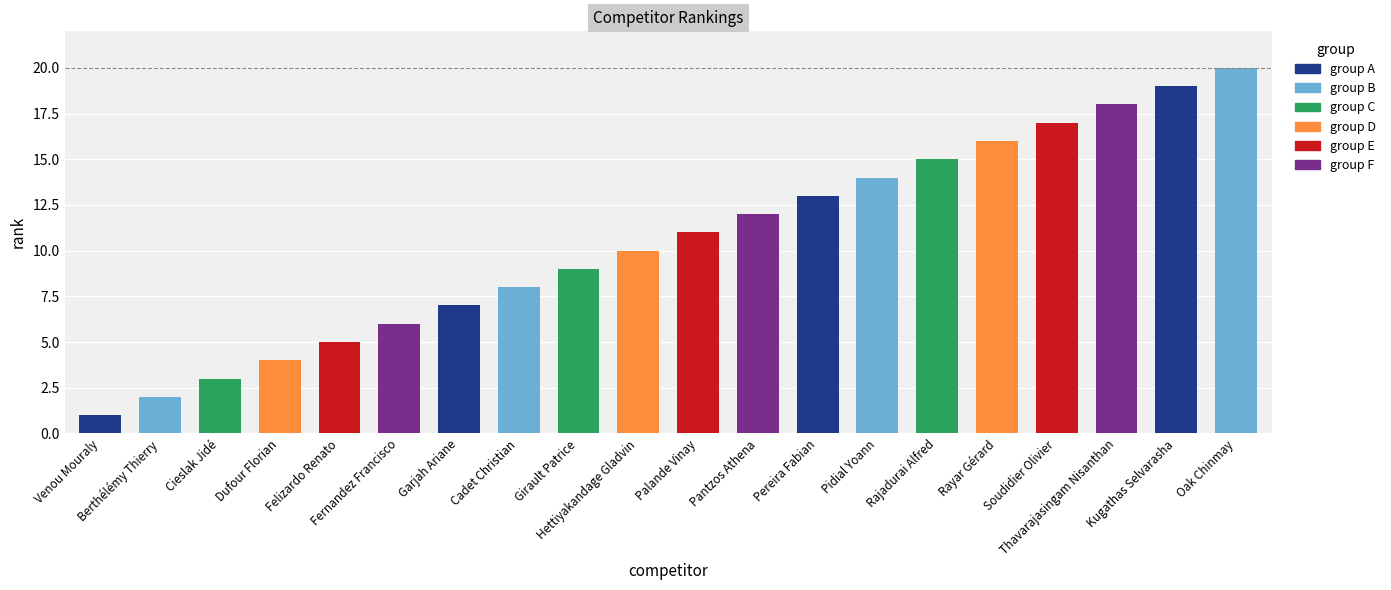

The value at Kugathas Selvarasha is 25. True or false?

False